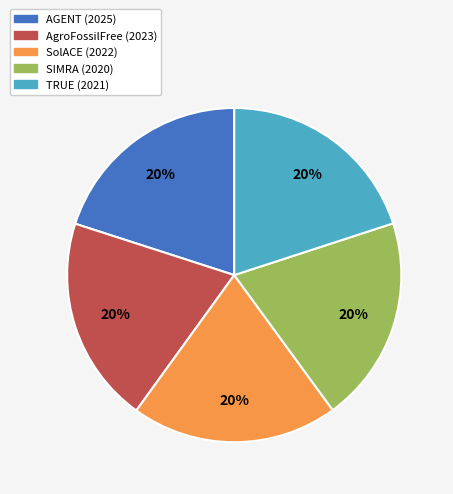

Is there a majority slice in this chart?

No